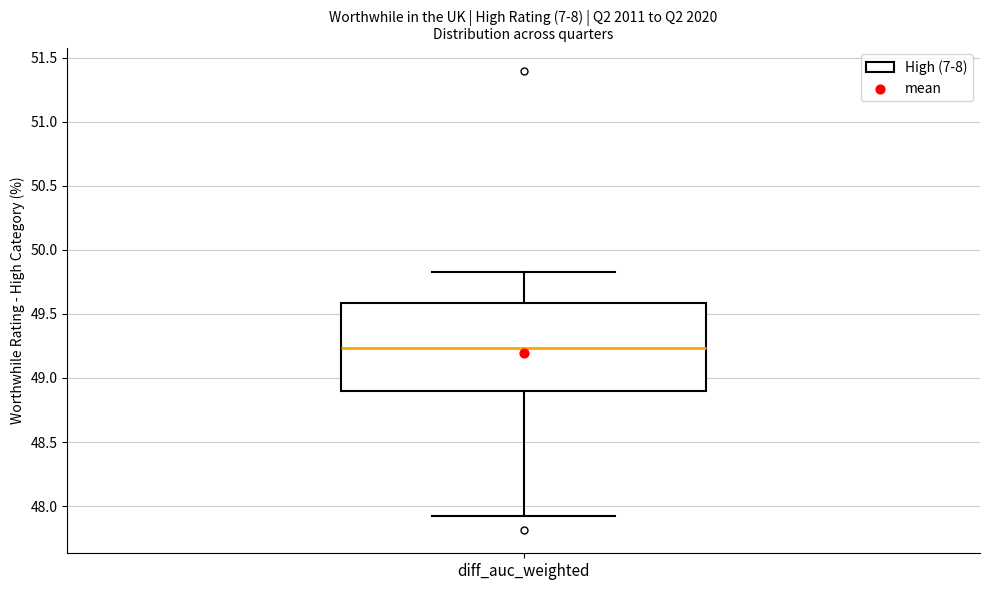

Transcribe this box plot: give where the median line is, the range the box spans, and where the two whiskers end, as read against the y-axis. The values are not printed on the chart, so give them approximately, as read against the axis.

median 49.25, box 48.90 to 49.60, whiskers 47.90 to 49.85